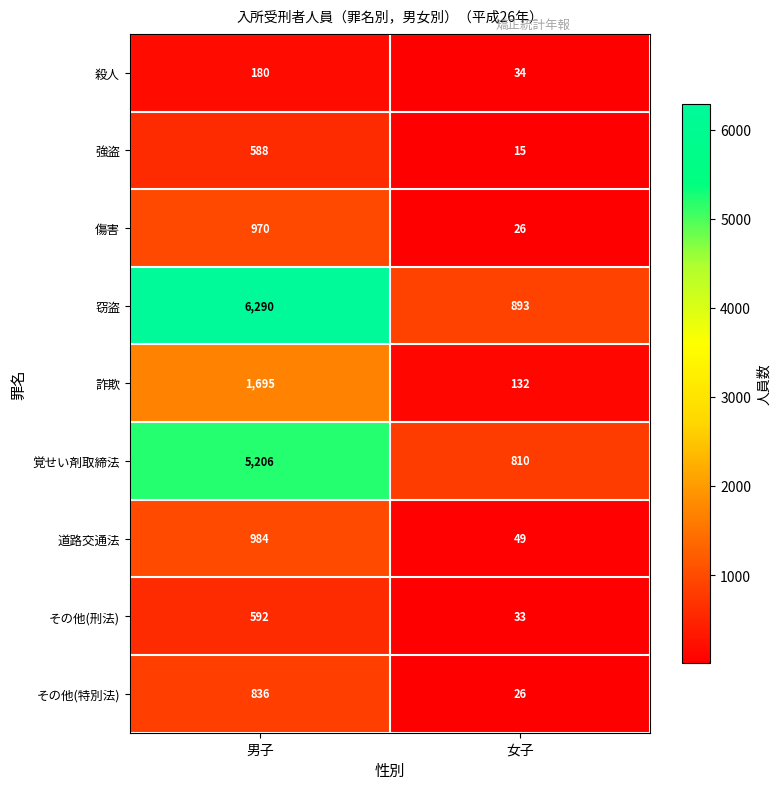

What is the difference between the その他(刑法) values at 男子 and 女子?

559